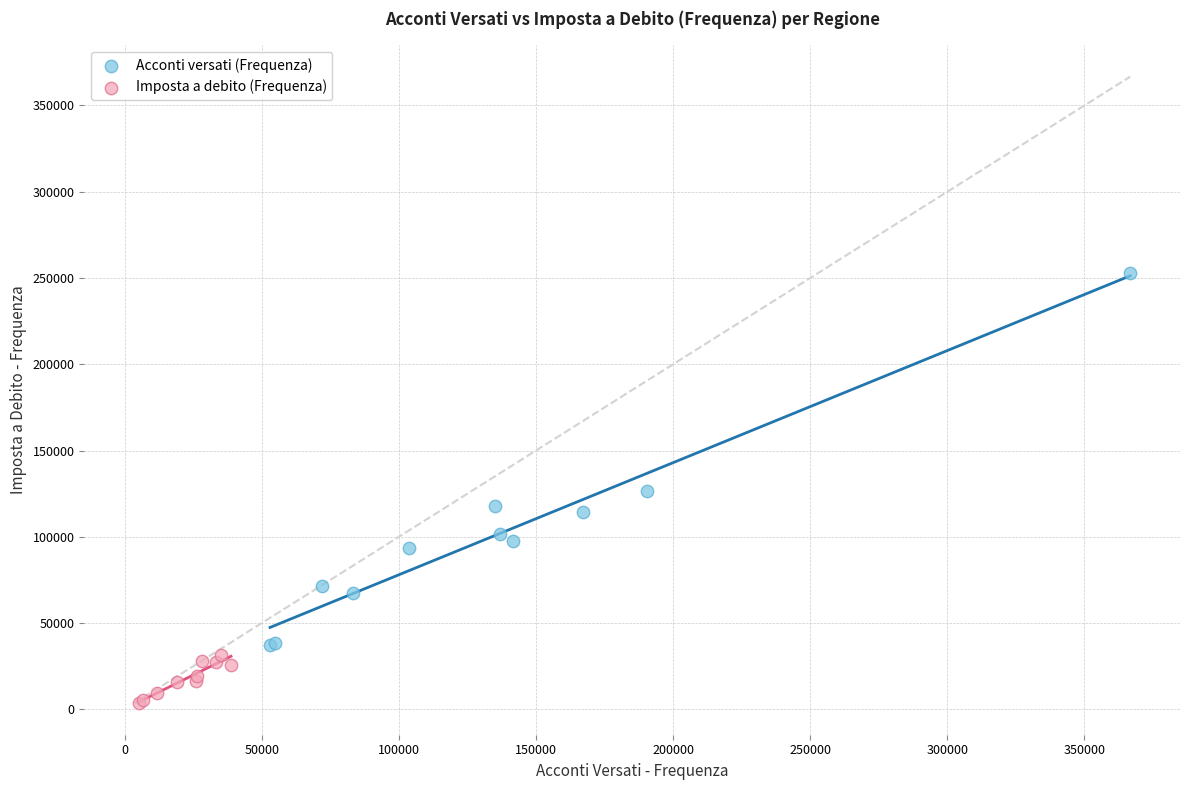

Which series reaches the maximum Y coordinate?

Acconti versati (Frequenza)